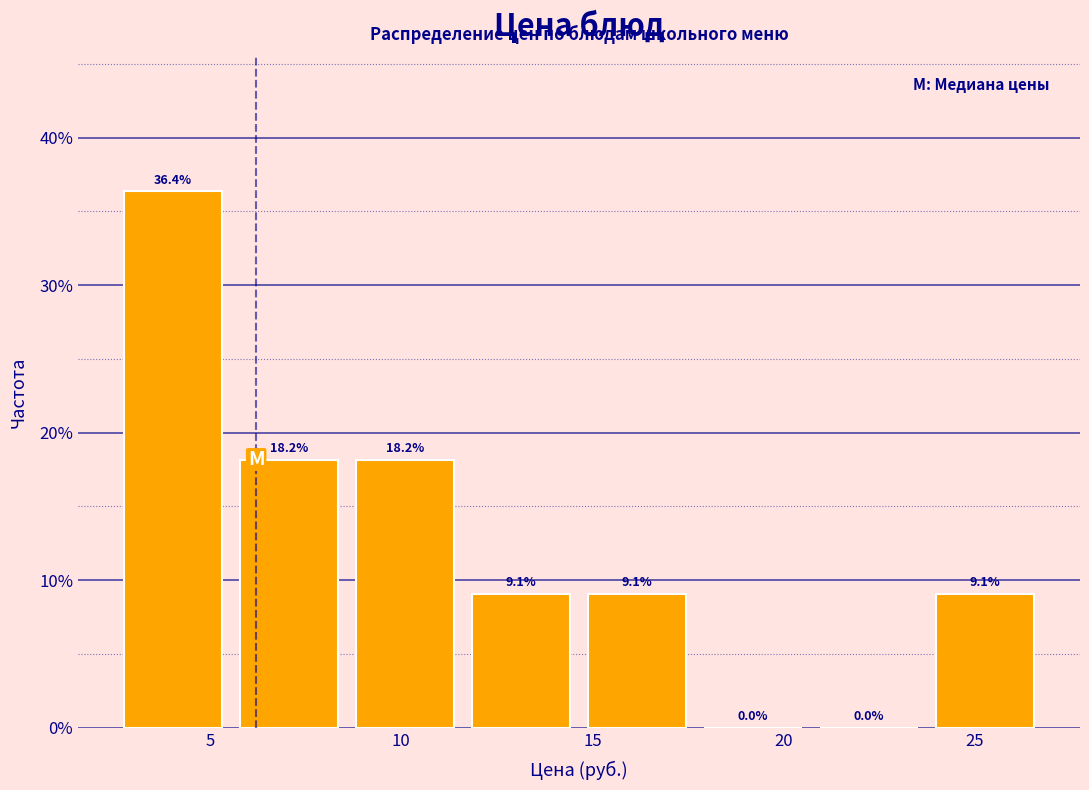

Which range on the x-axis has the tallest bar?

2.5 to 5.5